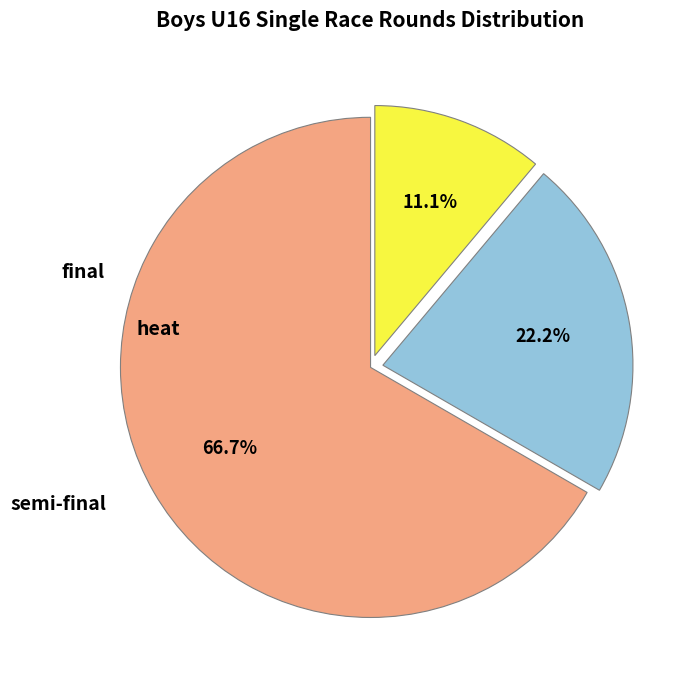

How many segments does this pie chart have?

3